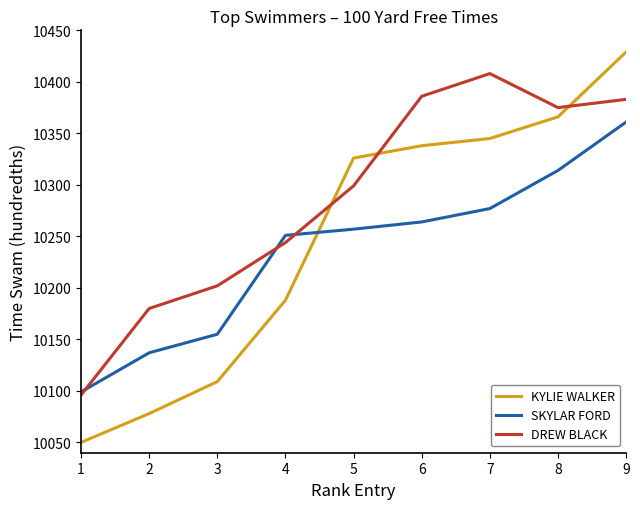

Which series has the largest range (max minus min)?

KYLIE WALKER